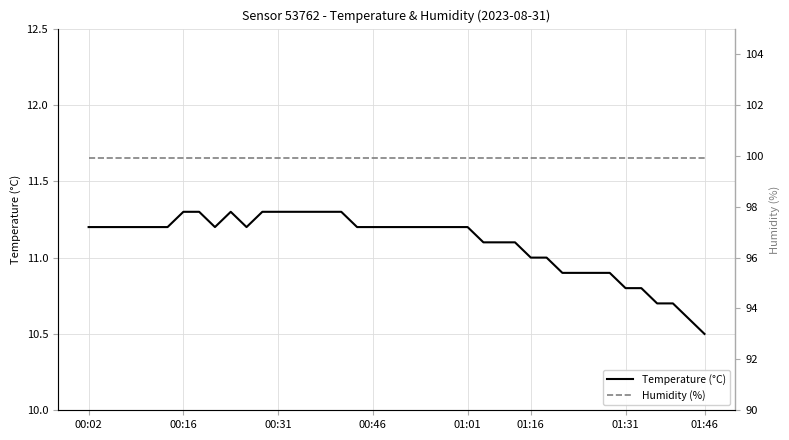

At how many categories does at least one series exceed 62?

40